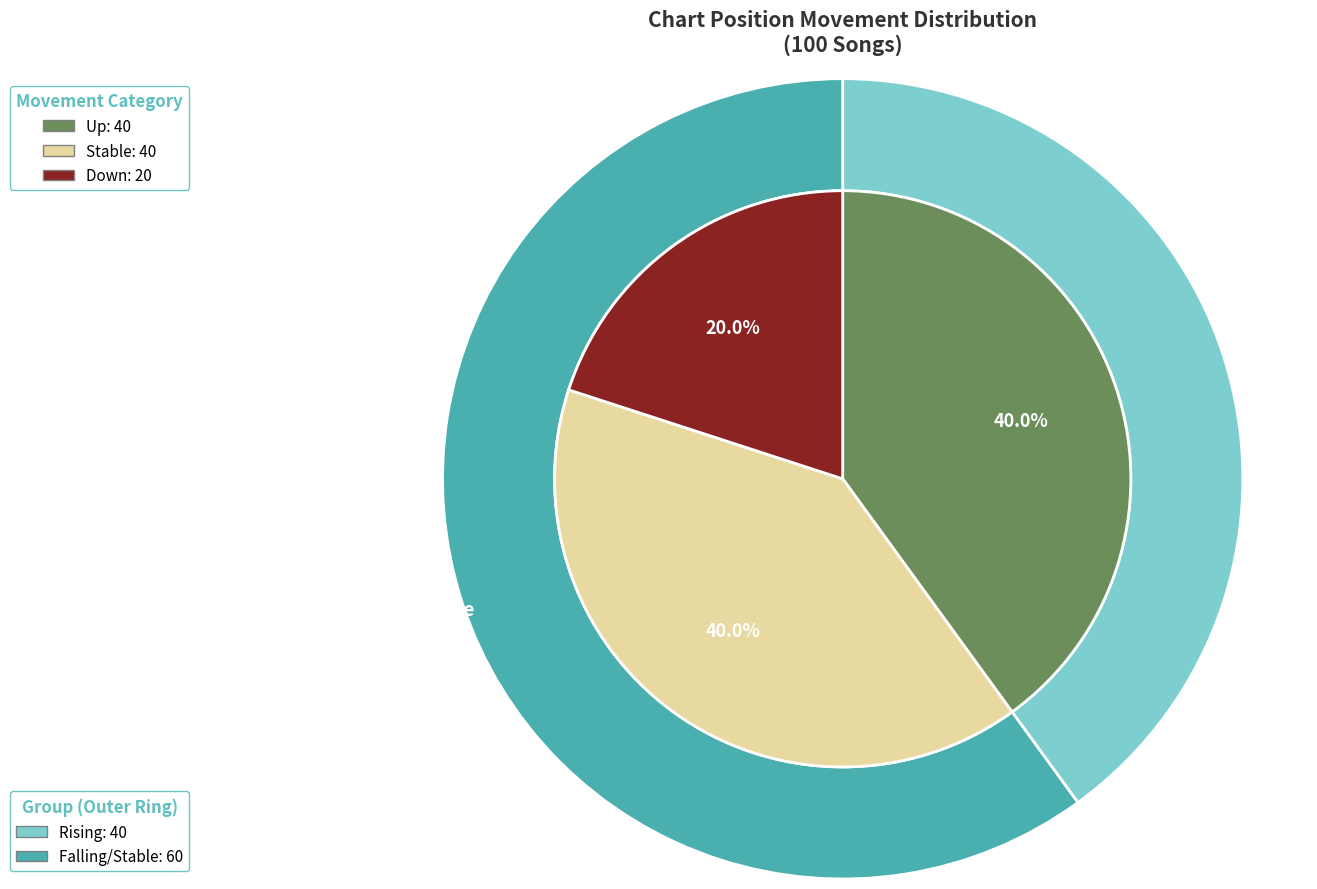

Is there any slice that represents more than half of the pie?

No